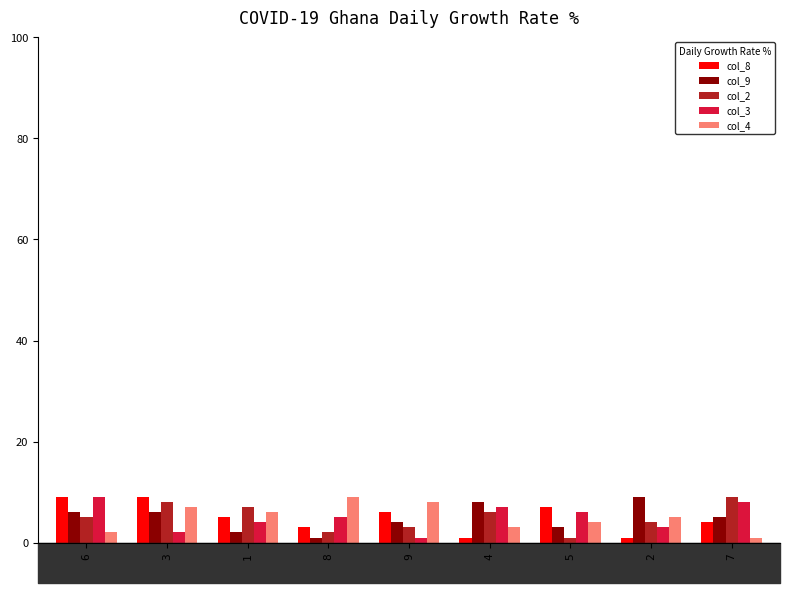

What is the minimum value shown in the chart?

1